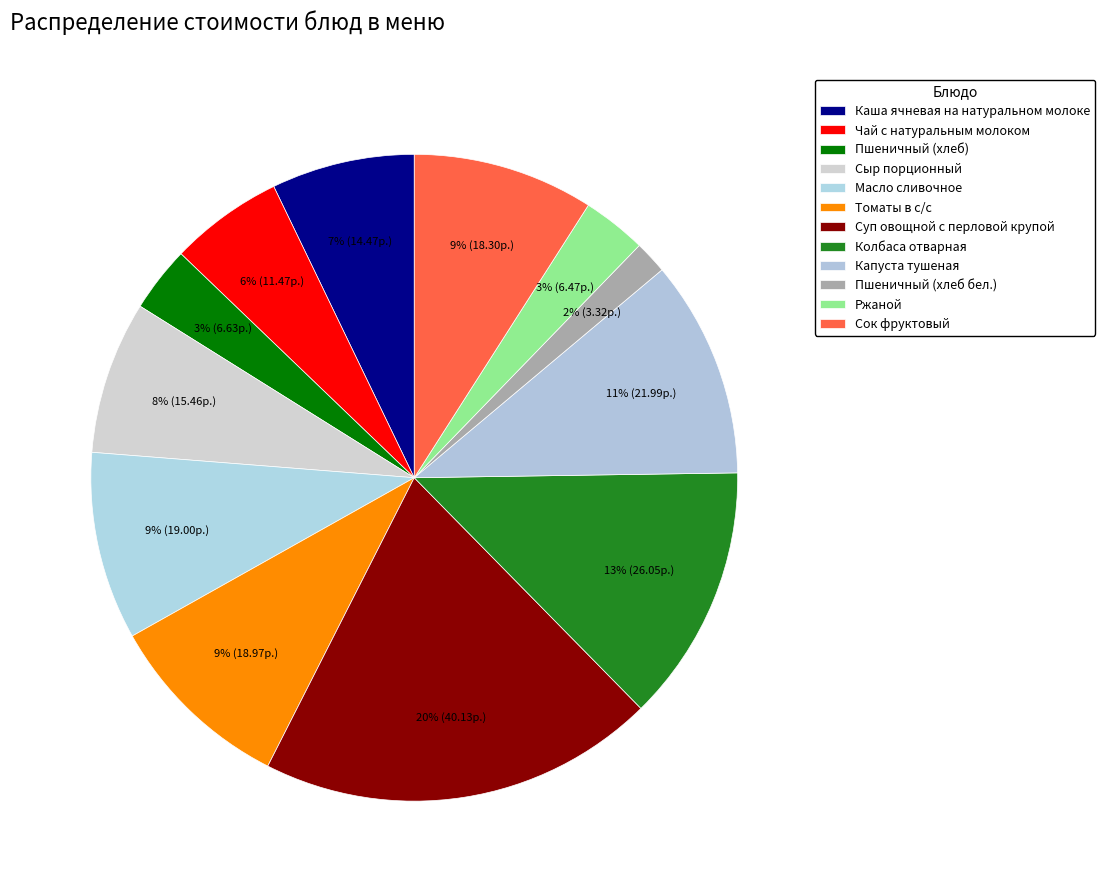

How many slices are in this pie chart?

12